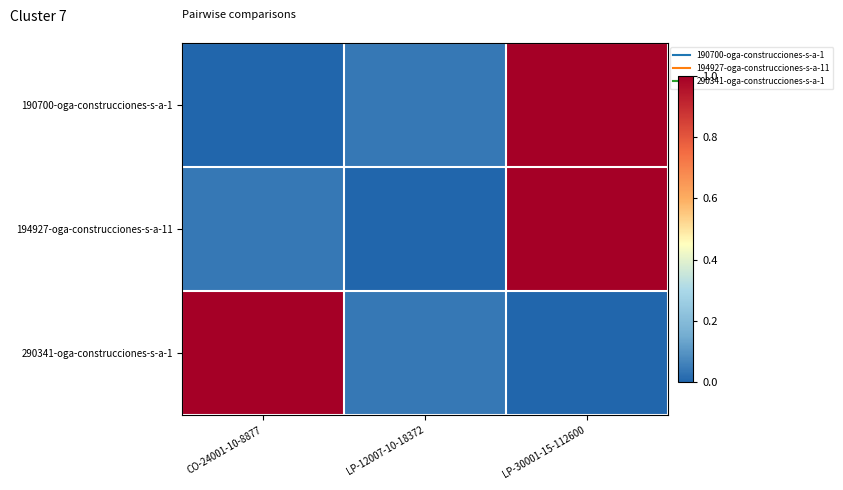

What is the difference between the highest and lowest values at CO-24001-10-8877?

1.0